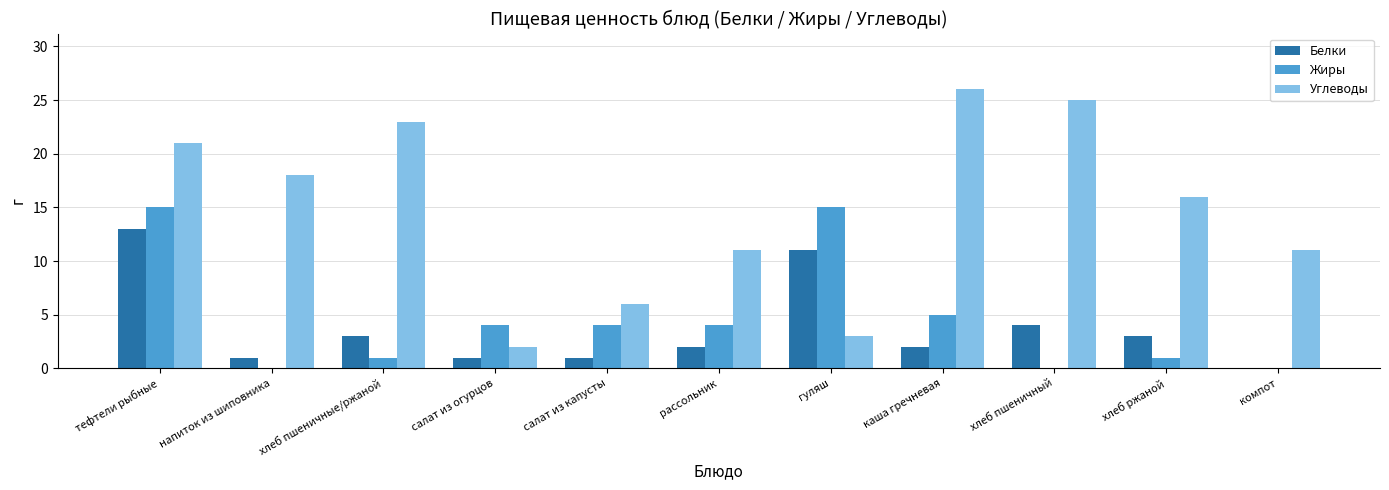

At which category is the sum across all series the highest?

тефтели рыбные